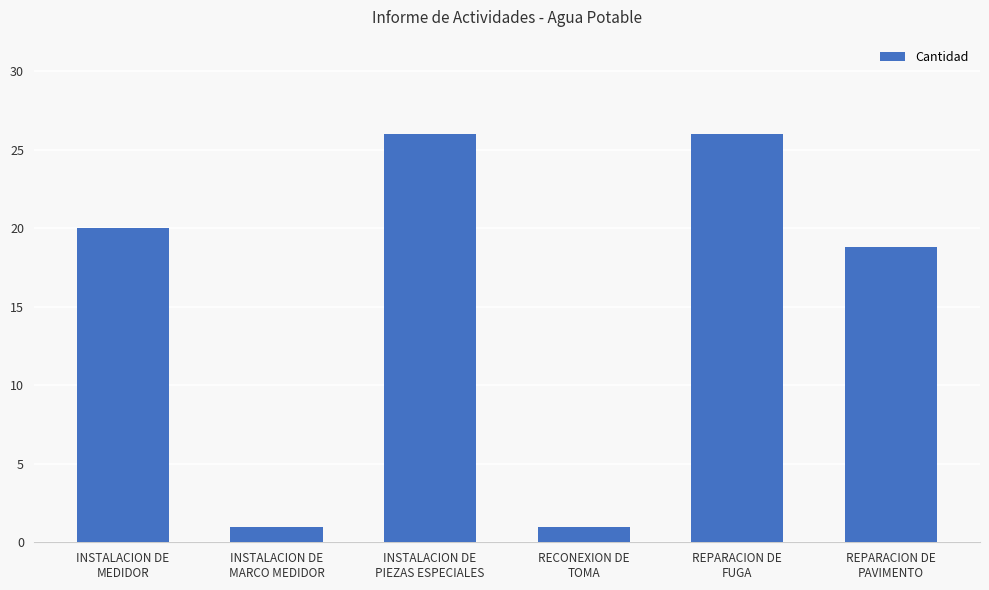

Reading right to left, transcribe all the data shown in this chart.

18.8	26.0	1.0	26.0	1.0	20.0